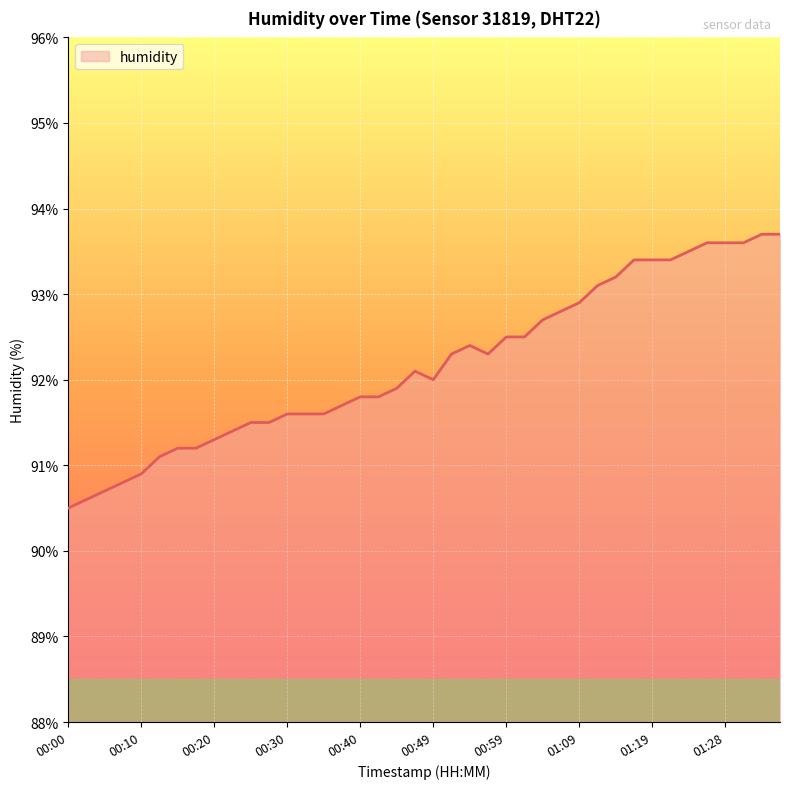

What is the maximum value shown in the chart?

93.7